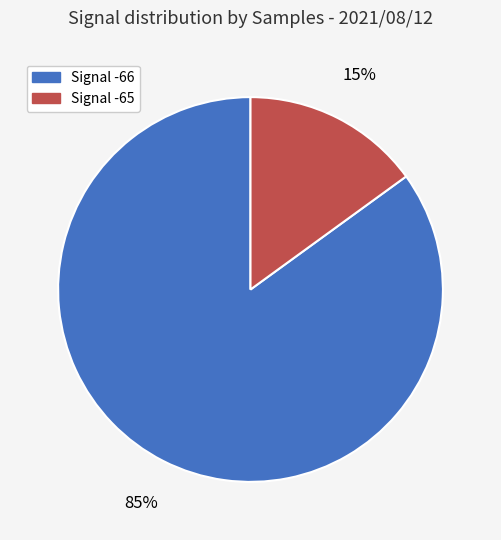

To the nearest percent, what is the average slice percentage?

50%